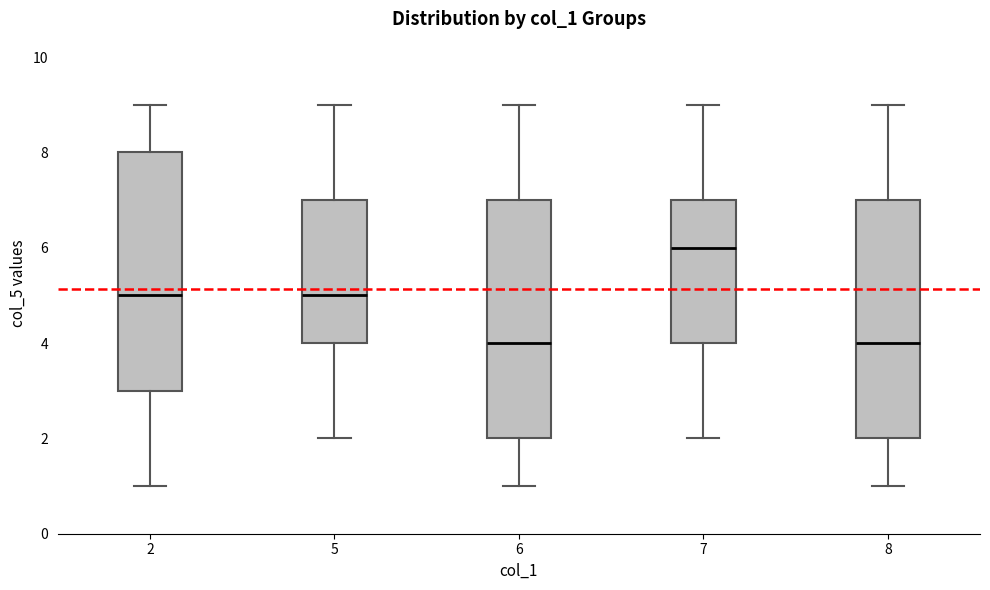

Which box's median line is the highest?

7